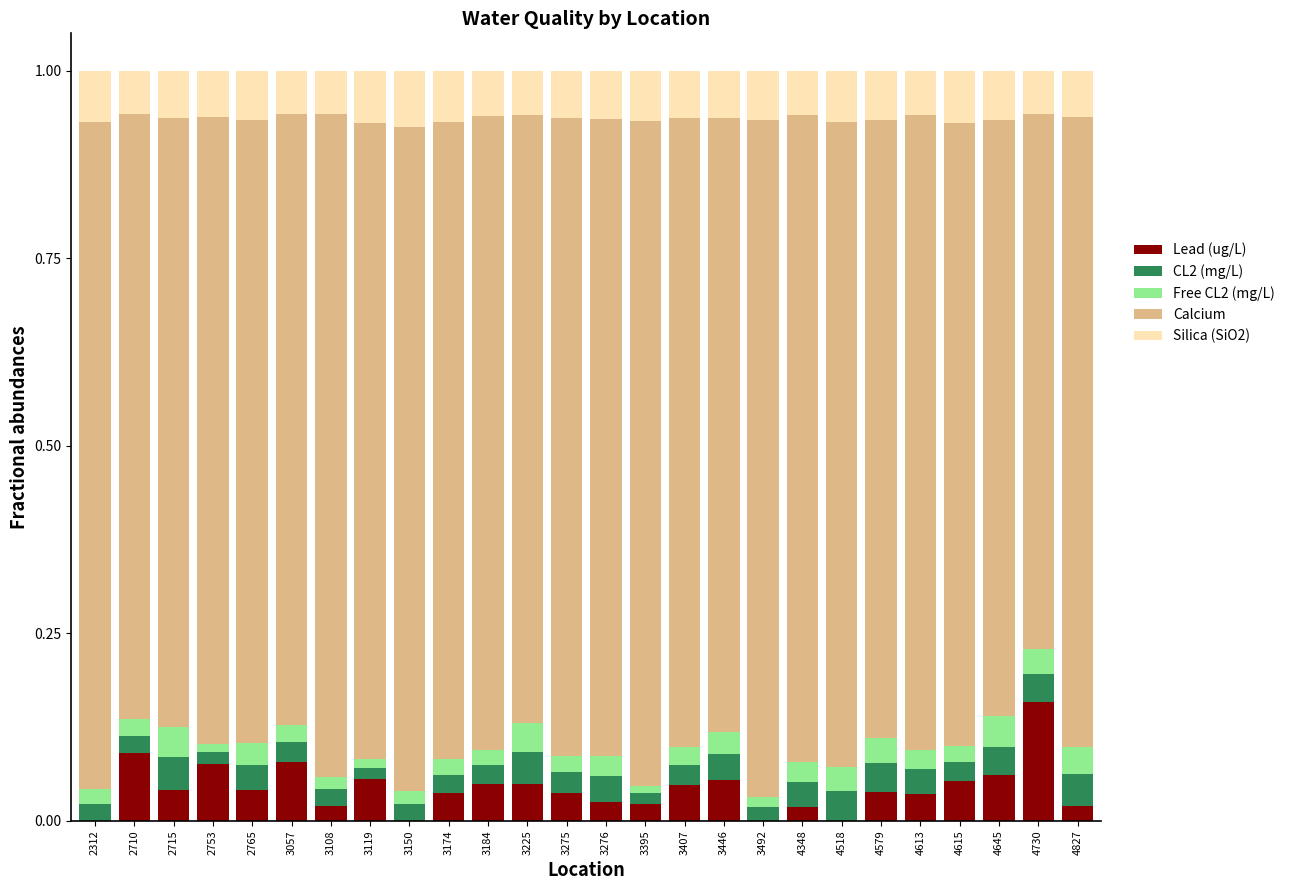

True or false: Lead (ug/L) has a value of 0.0 at 4613.

True